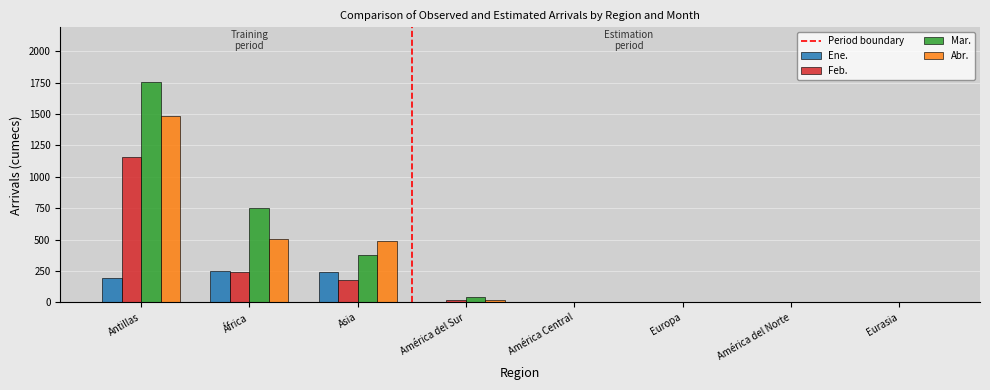

Between África and América Central, which series saw the biggest shift?

Mar.